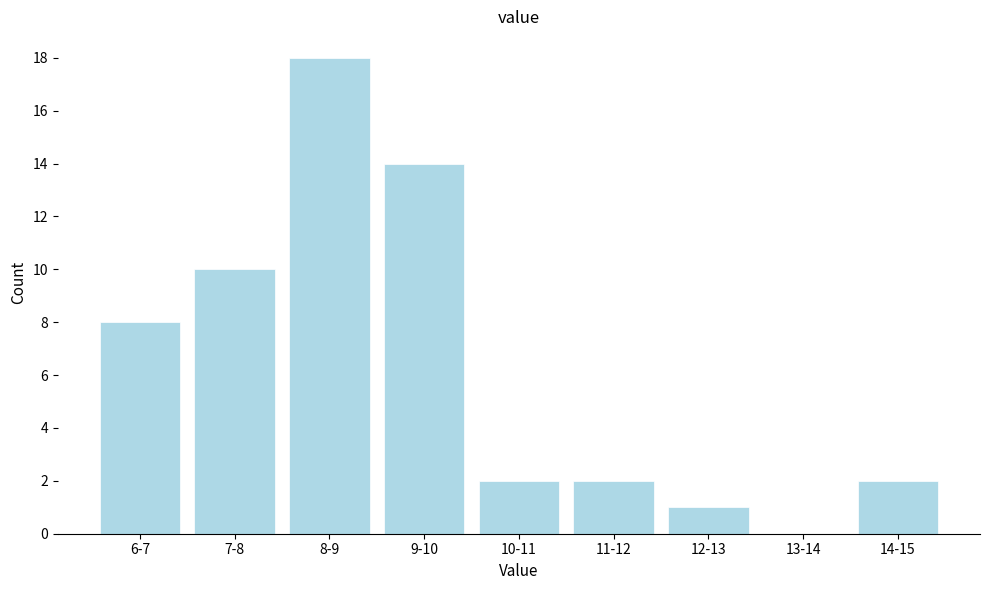

Reading left to right, list all the values displayed in this chart.

6-7=8	7-8=10	8-9=18	9-10=14	10-11=2	11-12=2	12-13=1	13-14=0	14-15=2